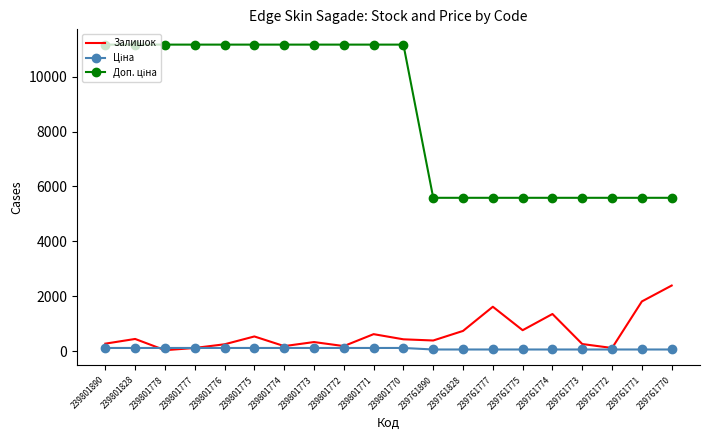

At which category does Залишок reach its first local peak?

239801828